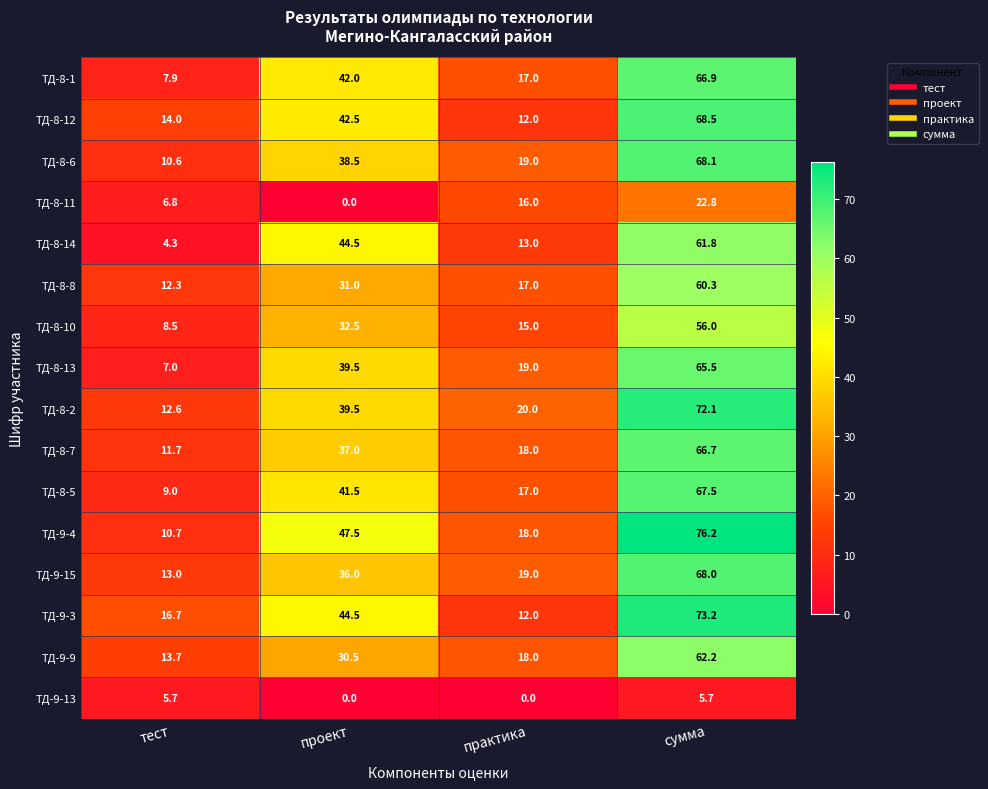

Where is ТД-8-2 nearest to the value 42?

проект